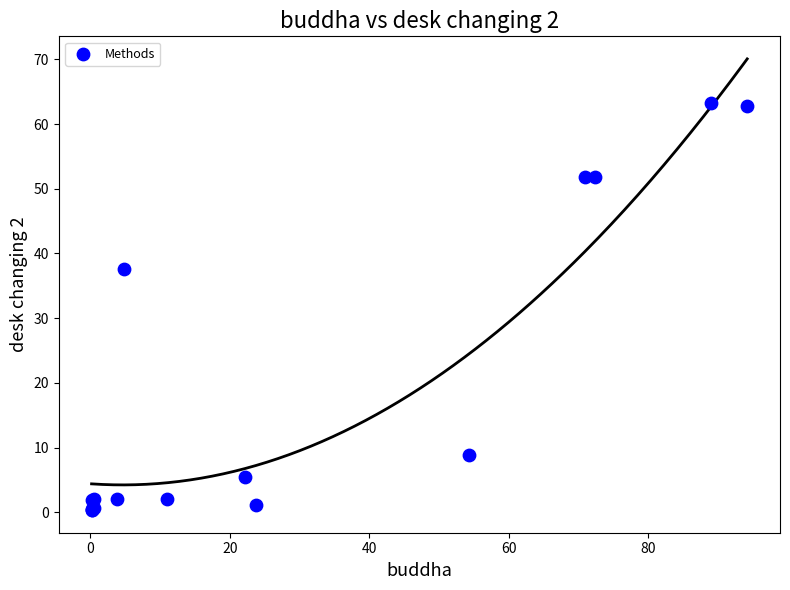

What Y value in the scatter plot is closest to 31?

37.7